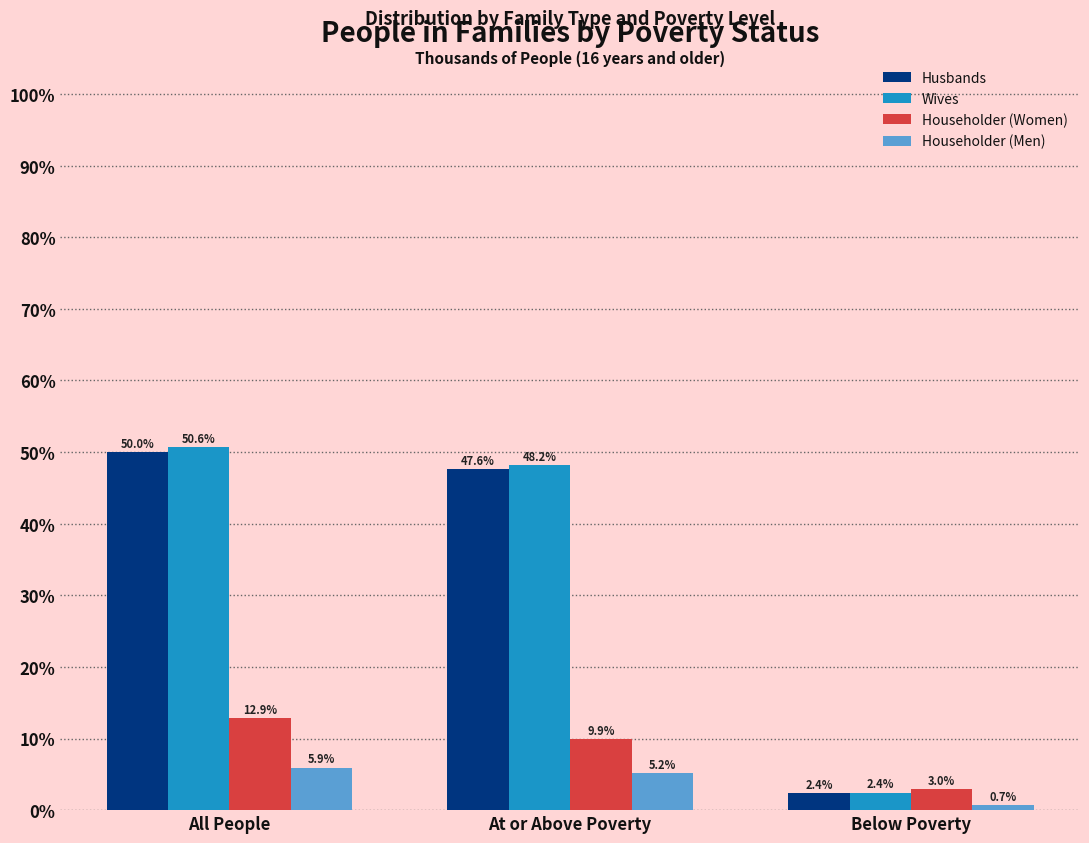

Reading left to right, extract all data points from this chart.

Husbands: All People=50.0	At or Above Poverty=47.6	Below Poverty=2.4
Wives: All People=50.6	At or Above Poverty=48.2	Below Poverty=2.4
Householder (Women): All People=12.9	At or Above Poverty=9.9	Below Poverty=3.0
Householder (Men): All People=5.9	At or Above Poverty=5.2	Below Poverty=0.7